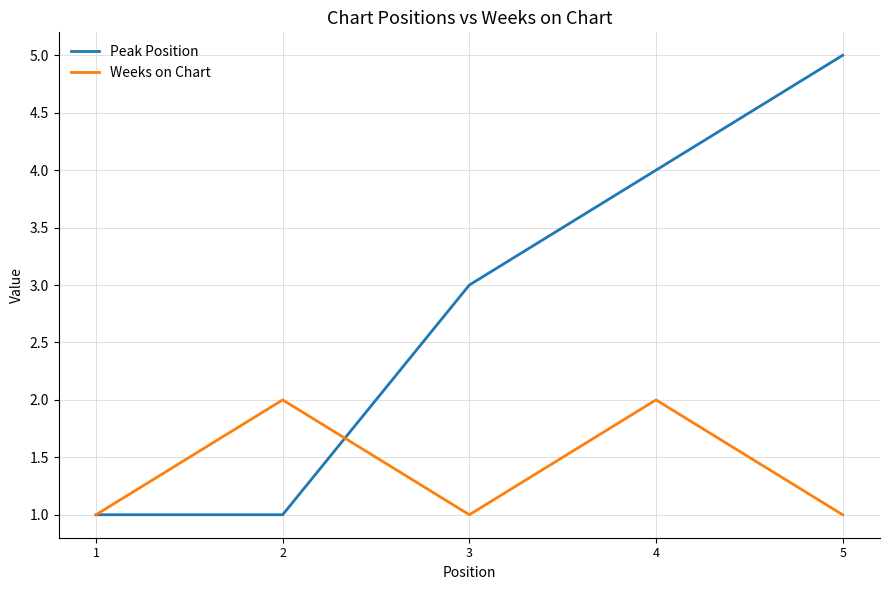

The Weeks on Chart series shows 2 at 2. True or false?

True